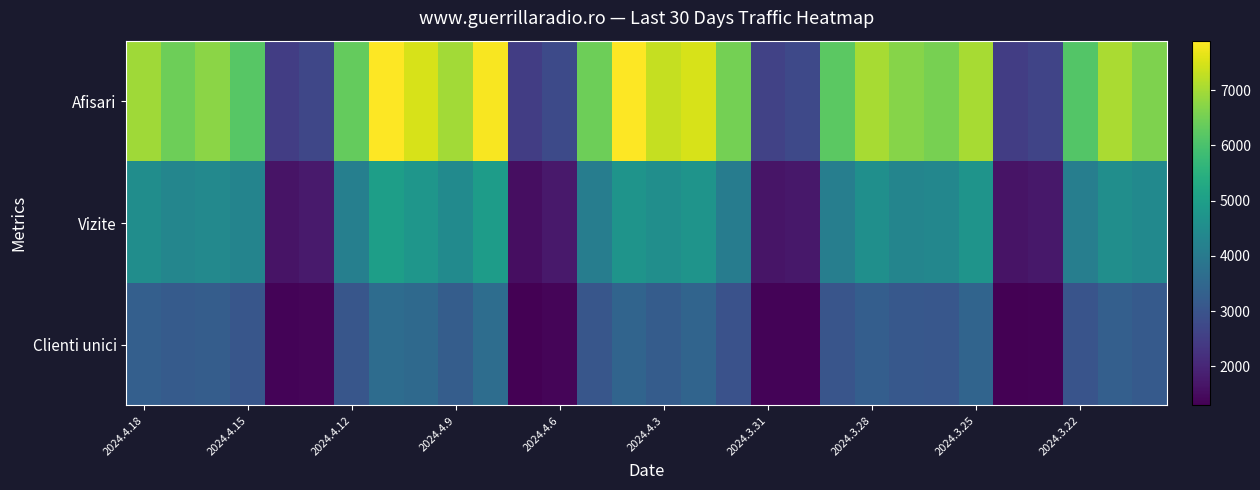

Reading right to left, what are all the values shown in this chart?

Afisari: 6629	7071	6123	2652	2500	7027	6537	6703	7028	6235	2739	2593	6525	7502	7317	7899	6437	2782	2491	7838	6977	7501	7893	6347	2691	2495	6172	6743	6439	6953
Vizite: 4427	4559	4105	1704	1649	4697	4360	4292	4571	4118	1703	1660	4060	4711	4560	4713	4080	1741	1544	4943	4457	4770	5002	4132	1768	1632	4271	4398	4315	4525
Clienti unici: 3161	3289	2998	1314	1310	3411	3082	3107	3262	3032	1356	1359	2959	3411	3214	3427	3051	1386	1288	3649	3239	3547	3614	3064	1390	1341	3069	3240	3187	3280